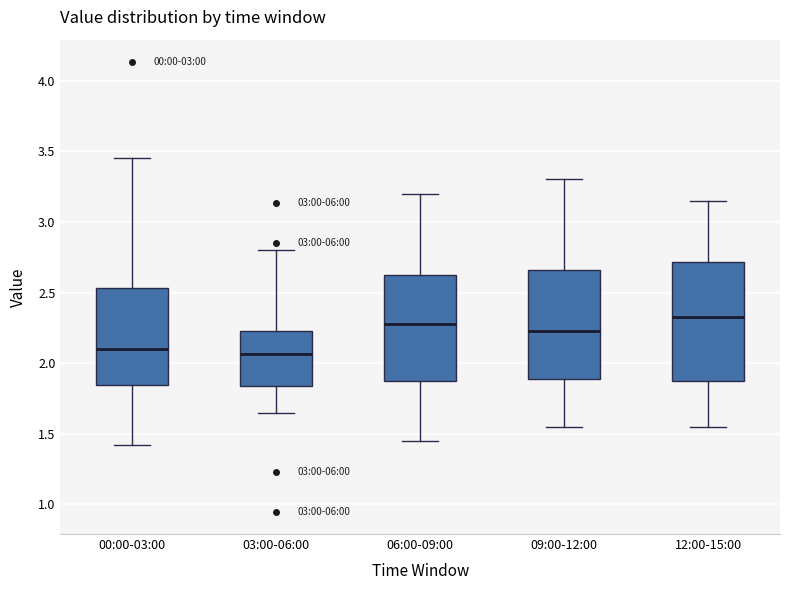

Where does the upper whisker of the box for 12:00-15:00 end on the y-axis? The values are not printed on the chart, so give them approximately, as read against the axis.

3.15